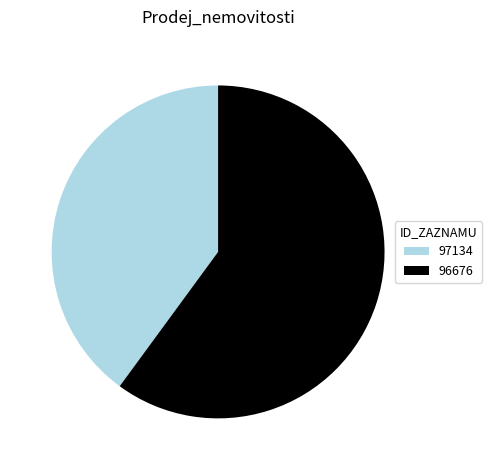

What is the ratio of the value at 97134 to the value at 96676?

0.7